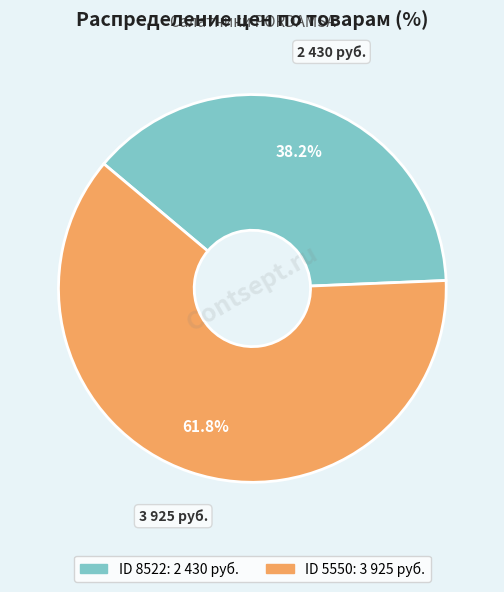

Is there a majority slice in this chart?

Yes